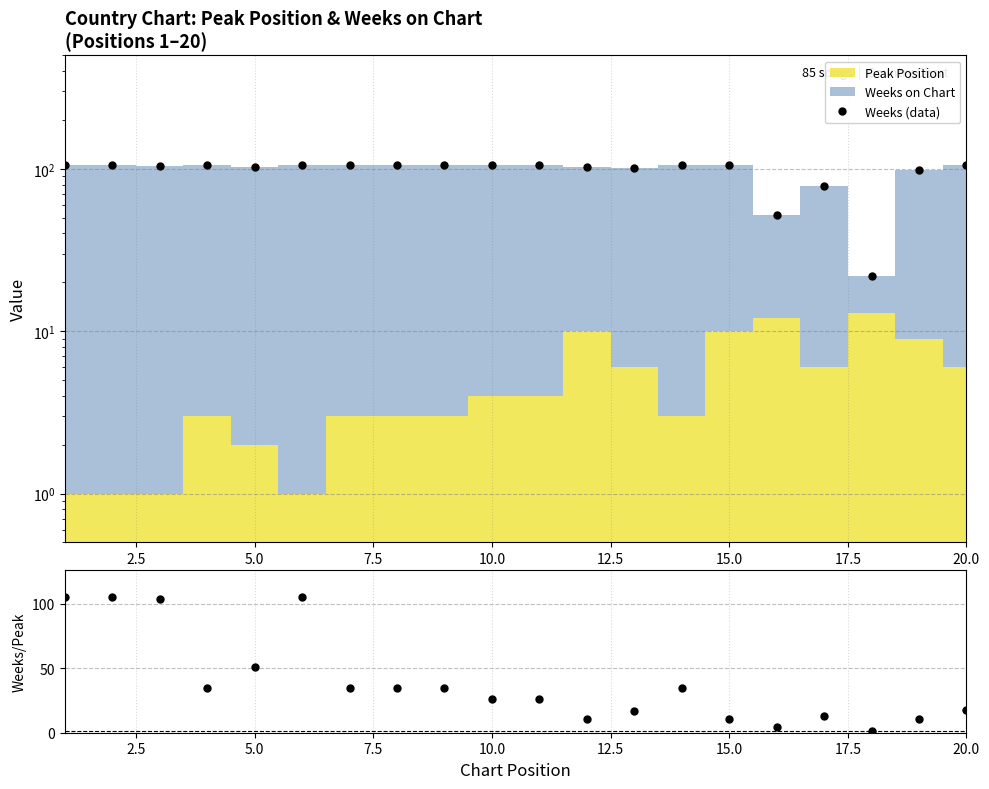

The Weeks/Peak series shows 140.6 at 0.0. True or false?

False